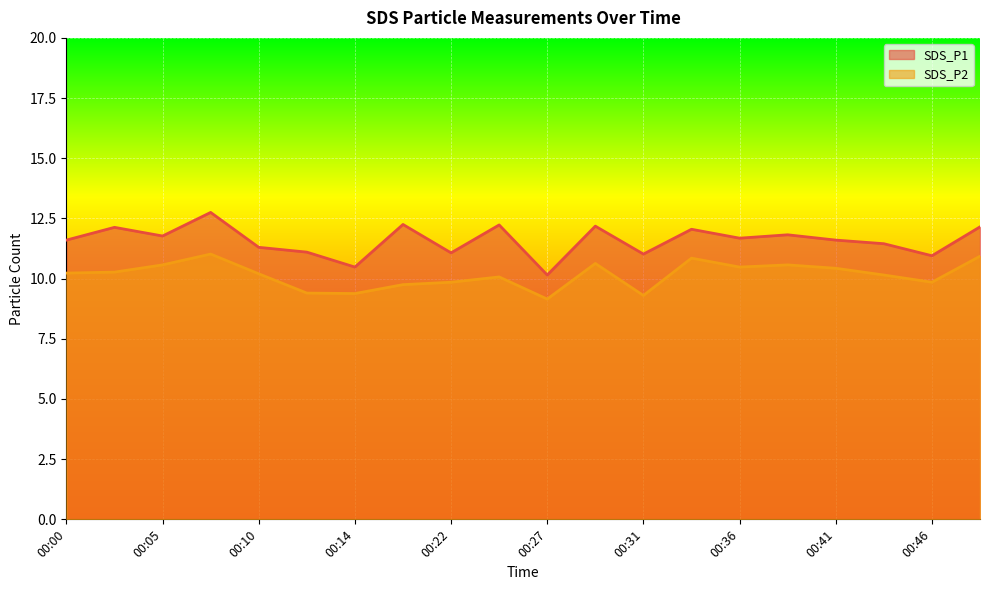

Which series has the largest range (max minus min)?

SDS_P1